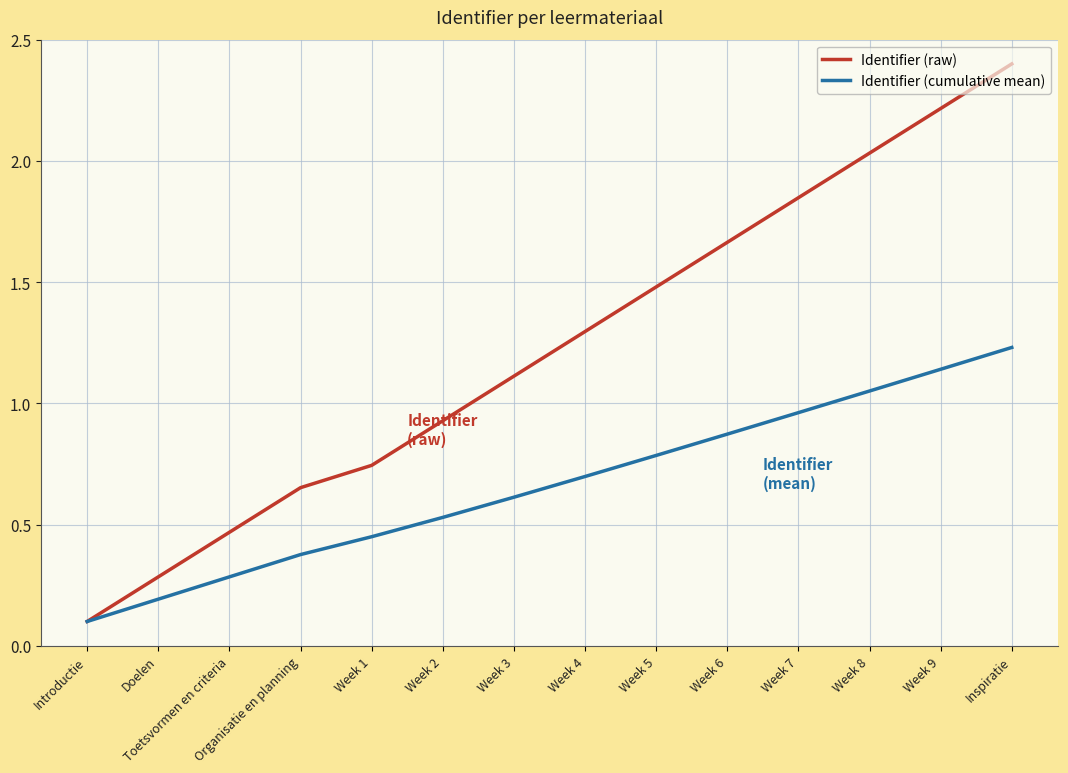

Is it true that Identifier (raw) equals 0.1 at Introductie?

True